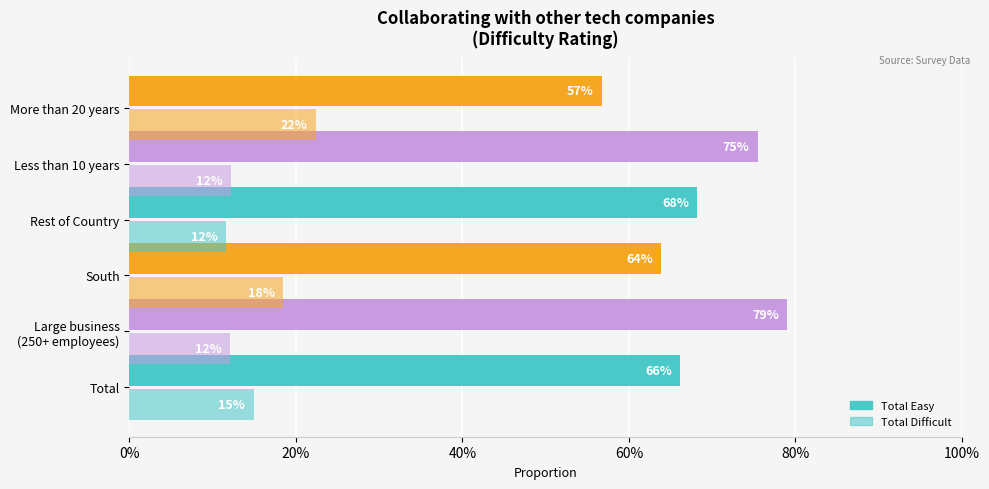

Reading left to right, what are all the values shown in this chart?

Total Easy: 0.7	0.8	0.6	0.7	0.8	0.6
Total Difficult: 0.1	0.1	0.2	0.1	0.1	0.2